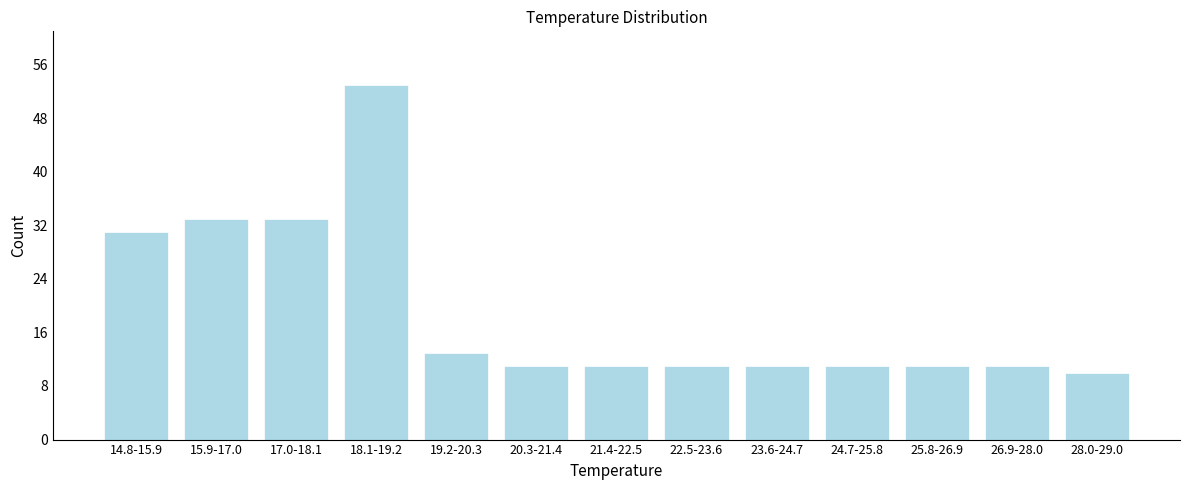

Reading left to right, list all the values displayed in this chart.

14.8-15.9=31	15.9-17.0=33	17.0-18.1=33	18.1-19.2=53	19.2-20.3=13	20.3-21.4=11	21.4-22.5=11	22.5-23.6=11	23.6-24.7=11	24.7-25.8=11	25.8-26.9=11	26.9-28.0=11	28.0-29.0=10